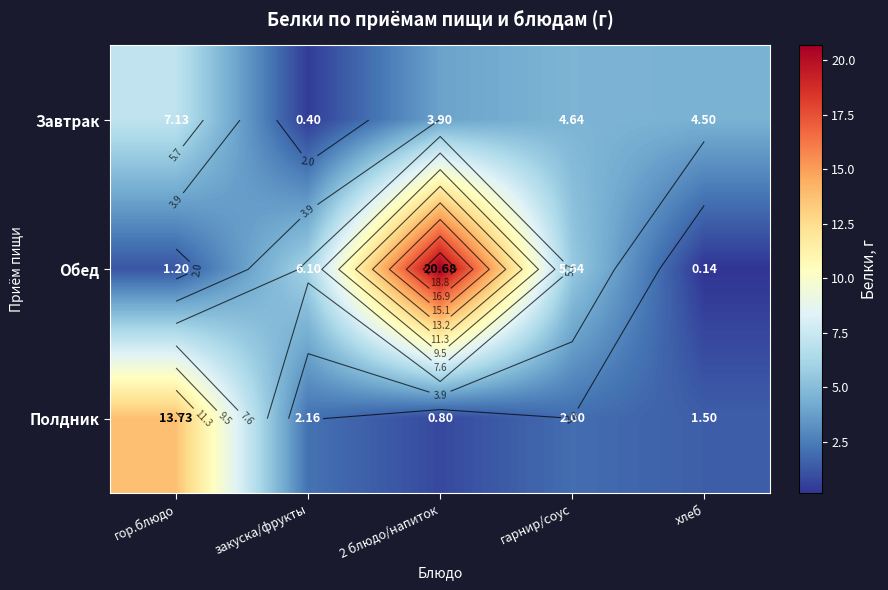

Rank the series at хлеб from highest to lowest value.

Завтрак, Полдник, Обед